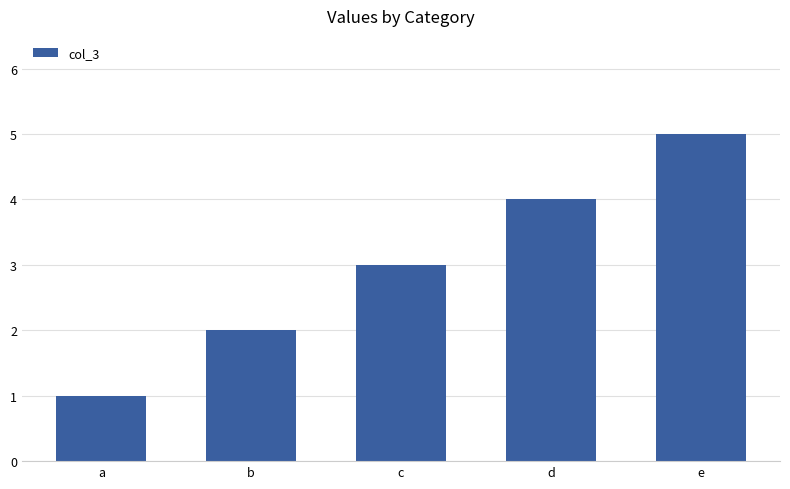

What is the ratio of the value at c to the value at a?

3.0